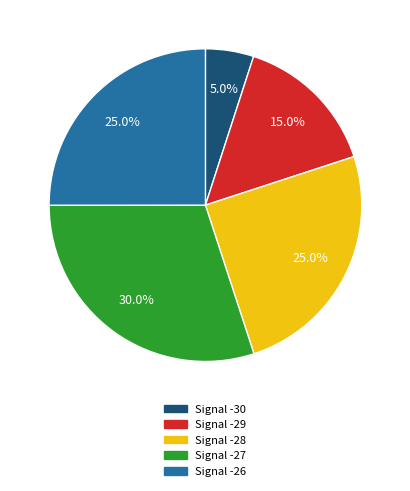

Is there any slice that represents more than half of the pie?

No